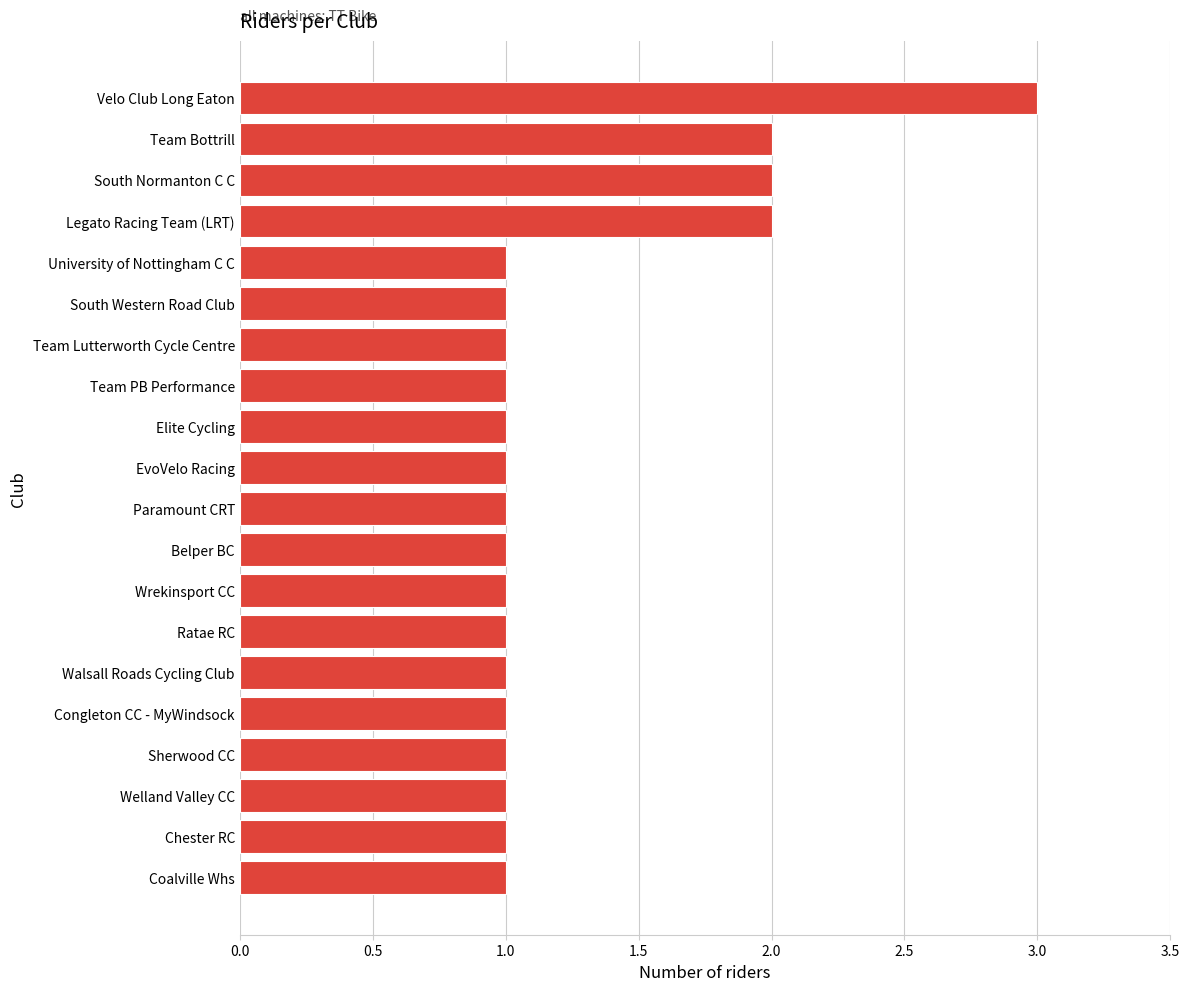

The chart shows a value of 2 at South Normanton C C. True or false?

True